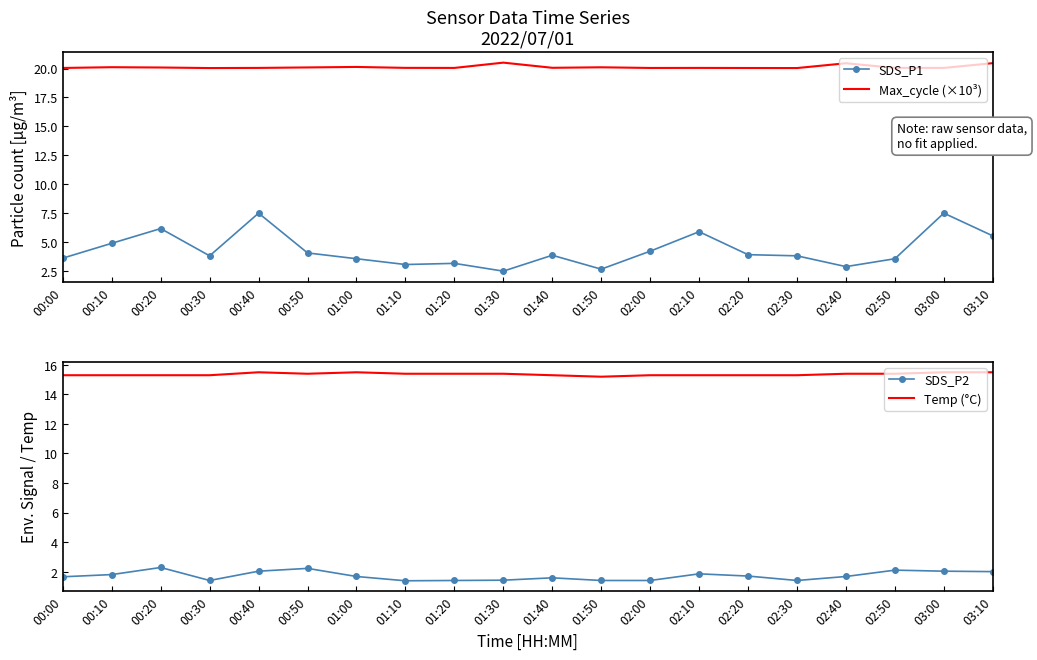

At which label is Temp (°C) closest to 15?

01:50